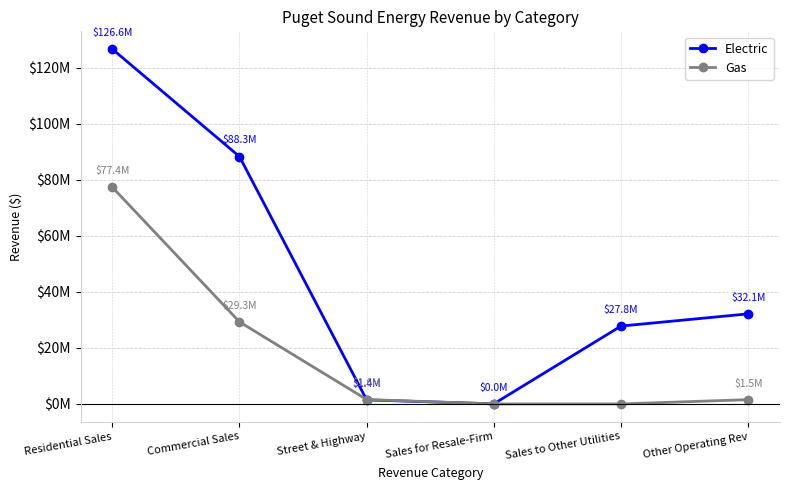

Reading left to right, transcribe all the data shown in this chart.

Electric: 126648335.5	88274280.9	1439867.0	44537.9	27795912.1	32146819.0
Gas: 77351671.4	29277827.5	1572962.5	0.0	0.0	1534298.6